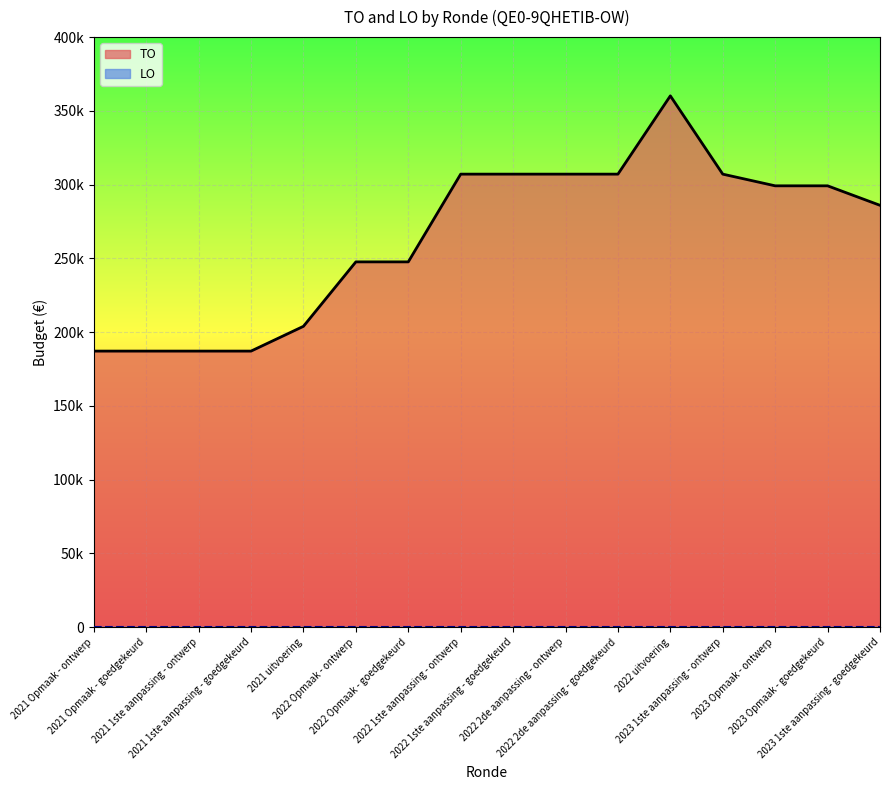

Reading right to left, extract all data points from this chart.

2023 1ste aanpassing - goedgekeurd=285976	2023 Opmaak - goedgekeurd=299184	2023 Opmaak - ontwerp=299184	2023 1ste aanpassing - ontwerp=307104	2022 uitvoering=360173	2022 2de aanpassing - goedgekeurd=307104	2022 2de aanpassing - ontwerp=307104	2022 1ste aanpassing - goedgekeurd=307104	2022 1ste aanpassing - ontwerp=307104	2022 Opmaak - goedgekeurd=247627	2022 Opmaak - ontwerp=247627	2021 uitvoering=203941	2021 1ste aanpassing - goedgekeurd=187143	2021 1ste aanpassing - ontwerp=187143	2021 Opmaak - goedgekeurd=187143	2021 Opmaak - ontwerp=187143